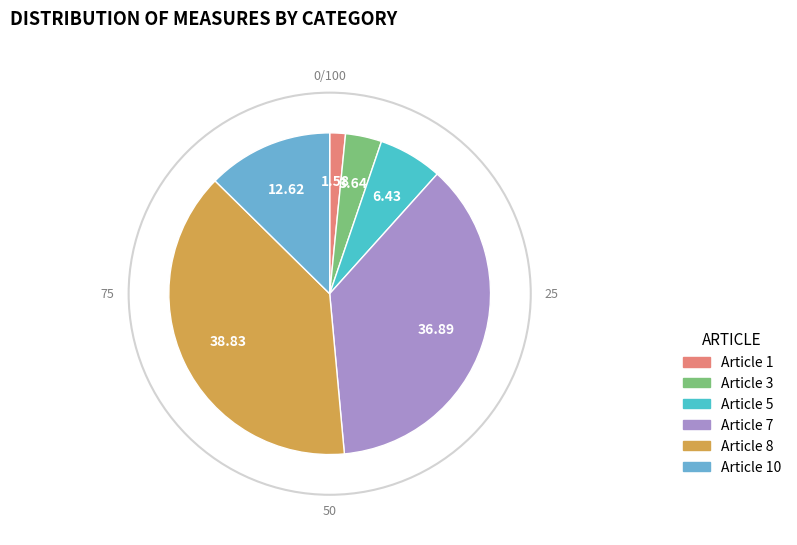

Is there a majority slice in this chart?

No